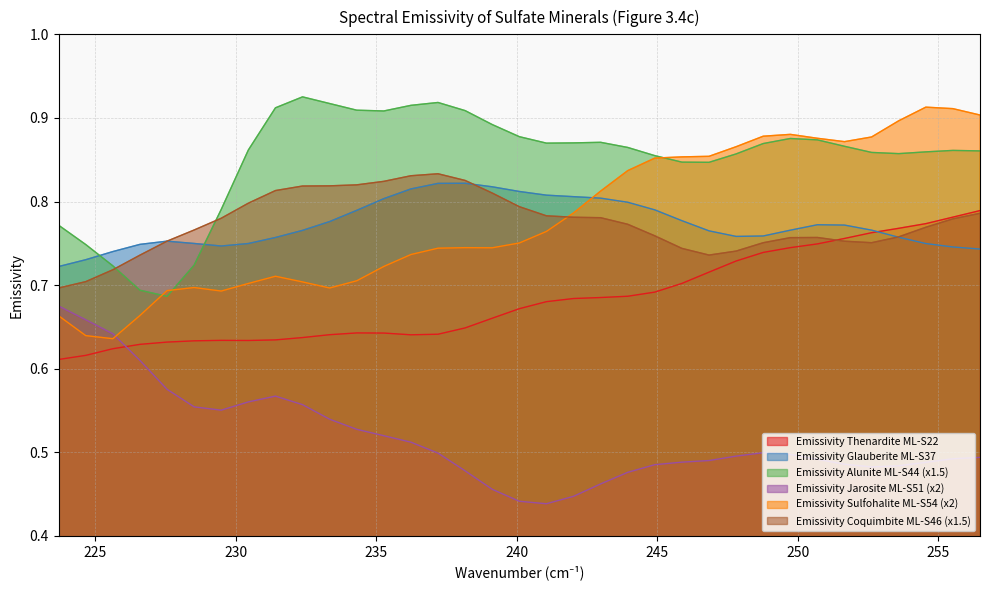

True or false: Emissivity Alunite ML-S44 (x1.5) and Emissivity Jarosite ML-S51 (x2) cross at least once.

False